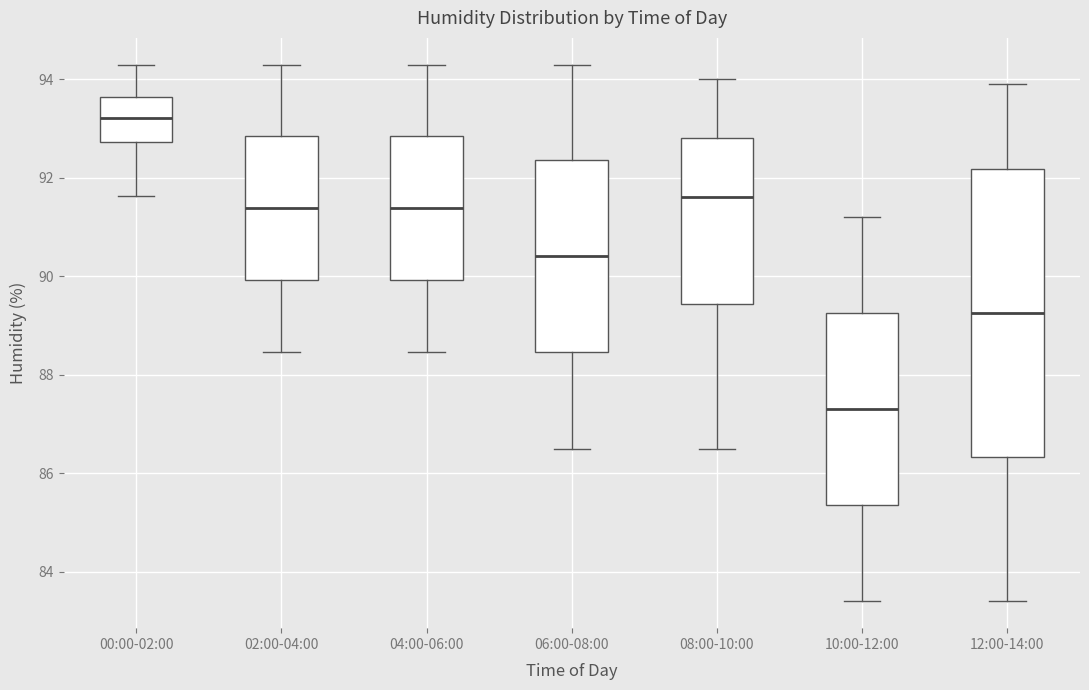

Reading left to right, transcribe this box plot: for each box, give where its median line is, the range the box spans, and where its two whiskers end, as read against the y-axis. The values are not printed on the chart, so give them approximately, as read against the axis.

00:00-02:00: median 93.2, box 92.8 to 93.6, whiskers 91.6 to 94.2
02:00-04:00: median 91.4, box 90.0 to 92.8, whiskers 88.4 to 94.2
04:00-06:00: median 91.4, box 90.0 to 92.8, whiskers 88.4 to 94.2
06:00-08:00: median 90.4, box 88.4 to 92.4, whiskers 86.6 to 94.2
08:00-10:00: median 91.6, box 89.4 to 92.8, whiskers 86.6 to 94.0
10:00-12:00: median 87.4, box 85.4 to 89.2, whiskers 83.4 to 91.2
12:00-14:00: median 89.2, box 86.4 to 92.2, whiskers 83.4 to 94.0